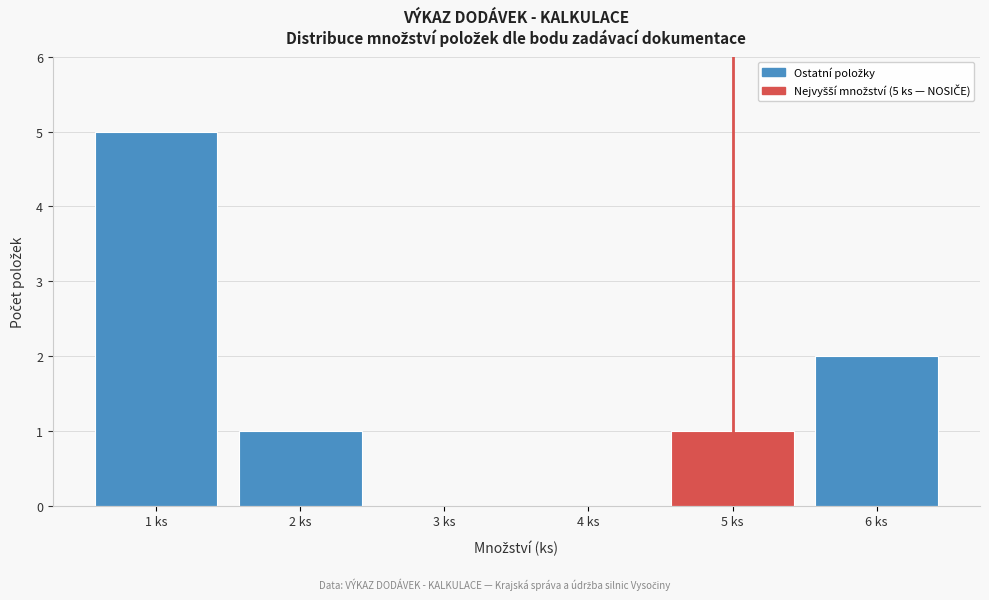

Reading right to left, extract all data points from this chart.

6 ks=2	5 ks=1	4 ks=0	3 ks=0	2 ks=1	1 ks=5